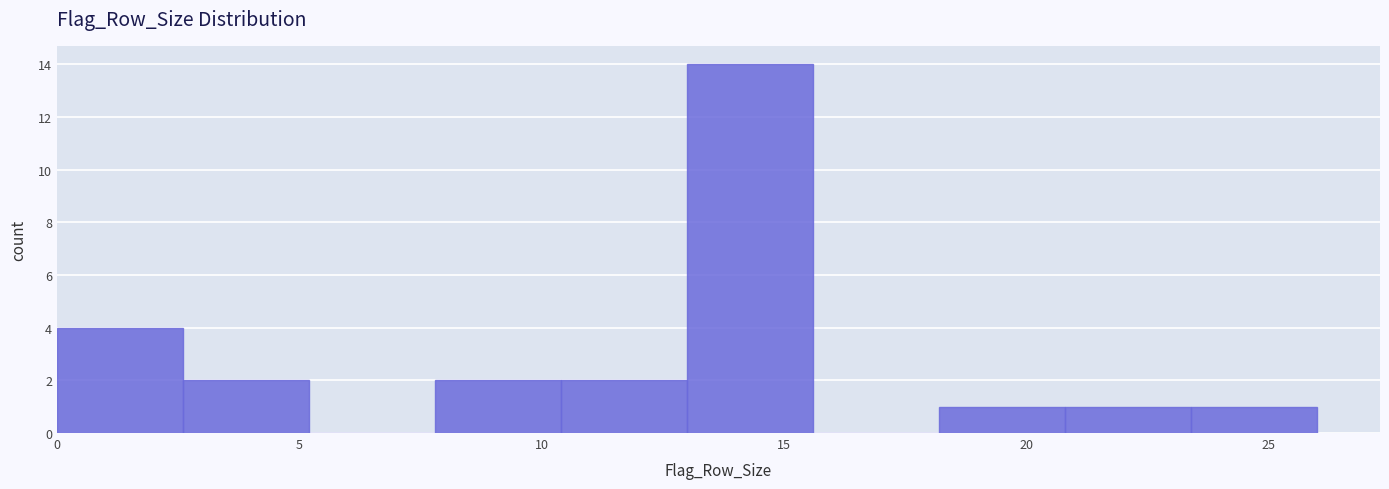

Reading left to right, transcribe this chart: for each bar, give the range it covers on the x-axis and its height. Neither the bar edges nor the heights are printed on the chart, so give them approximately, as read against the axes.

0.0 to 2.6: 4
2.6 to 5.2: 2
5.2 to 7.8: 0
7.8 to 10.4: 2
10.4 to 13.0: 2
13.0 to 15.6: 14
15.6 to 18.2: 0
18.2 to 20.8: 1
20.8 to 23.4: 1
23.4 to 26.0: 1